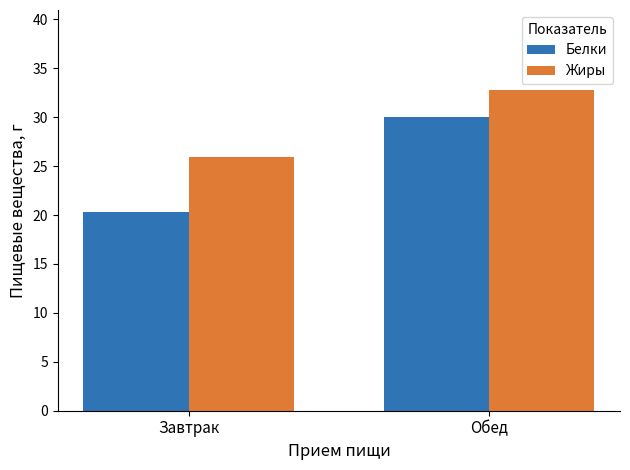

What is the total value across all series at Завтрак?

46.2